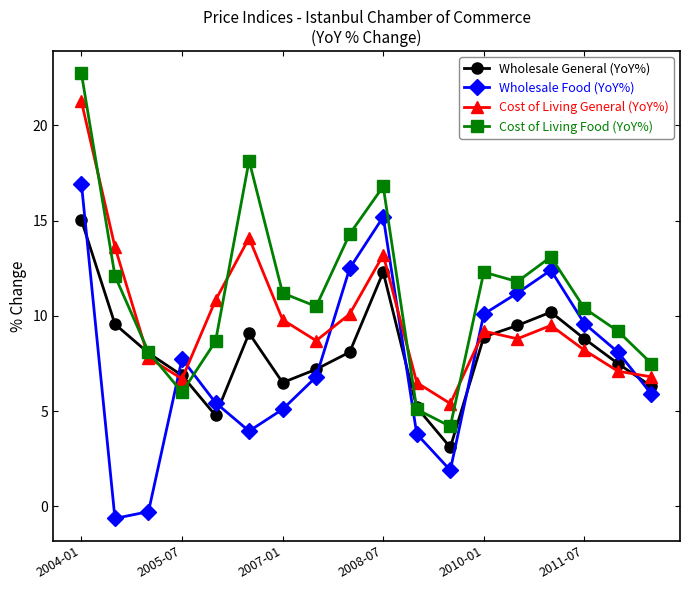

Which series has the largest total across all categories?

Cost of Living Food (YoY%)